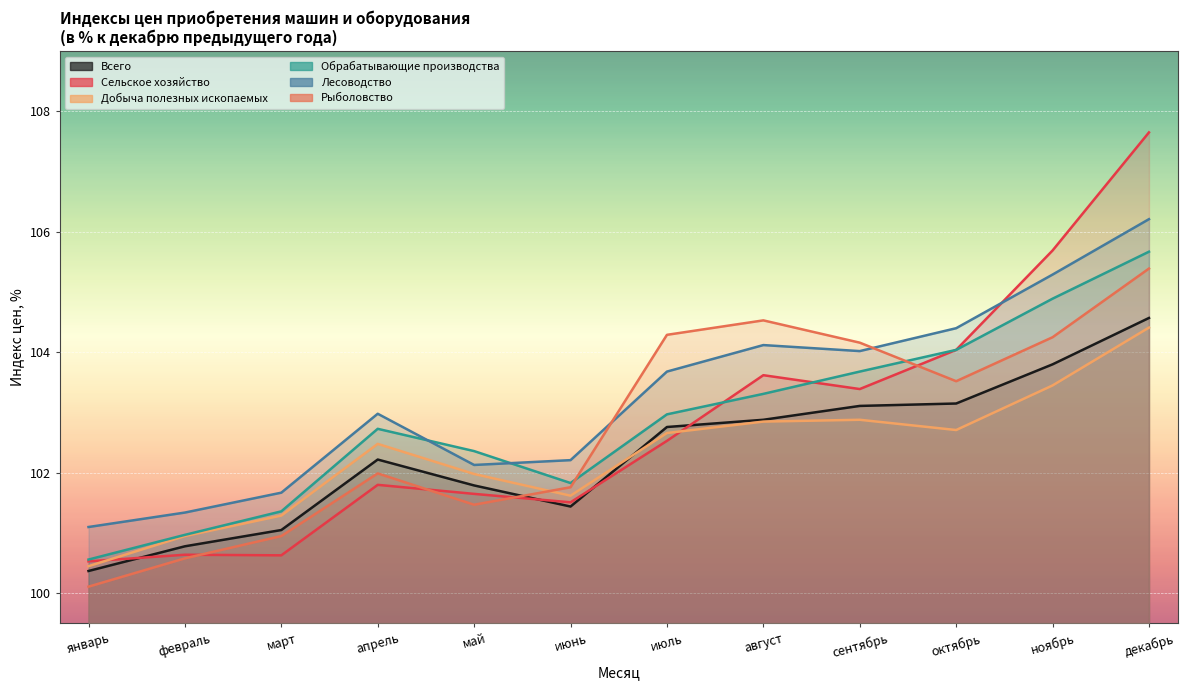

Between октябрь and декабрь, which is larger?

декабрь